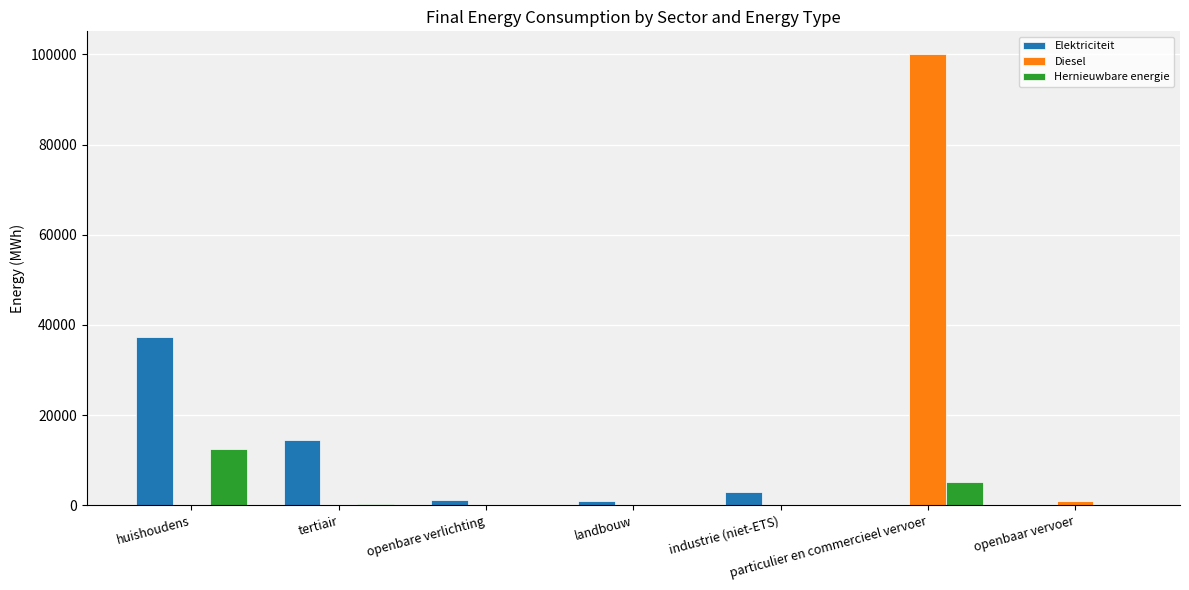

Count the number of data series in this chart.

3